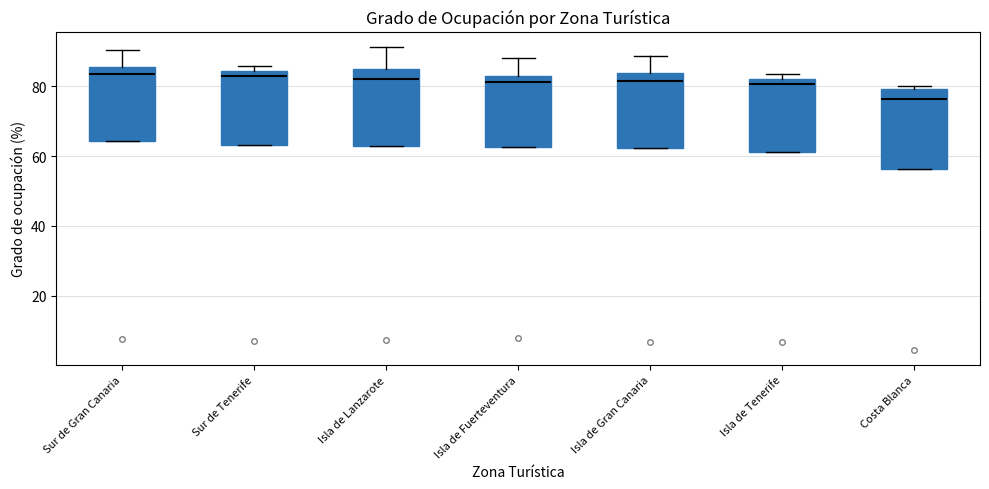

Where is the lower edge of the box for Isla de Lanzarote on the y-axis? The values are not printed on the chart, so give them approximately, as read against the axis.

64